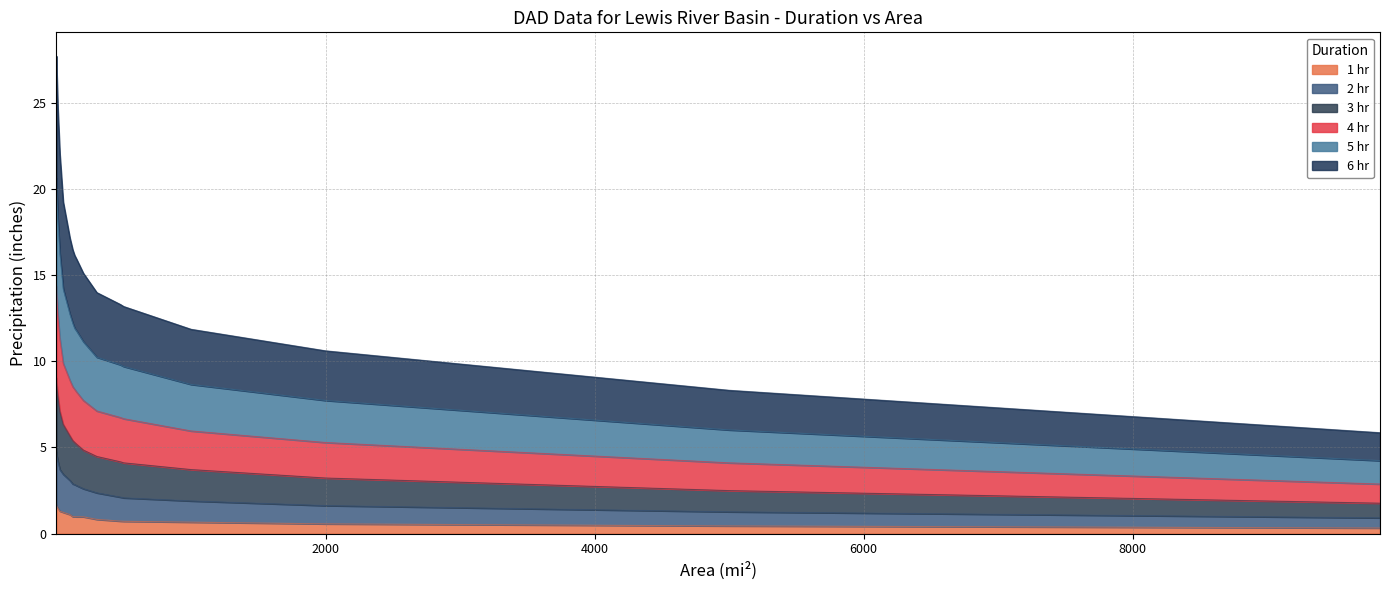

Rank the categories by 5 hr value from highest to lowest.

0.33, 1, 10, 25, 50, 100, 121, 135, 150, 200, 300, 475, 500, 1000, 2000, 5000, 9838